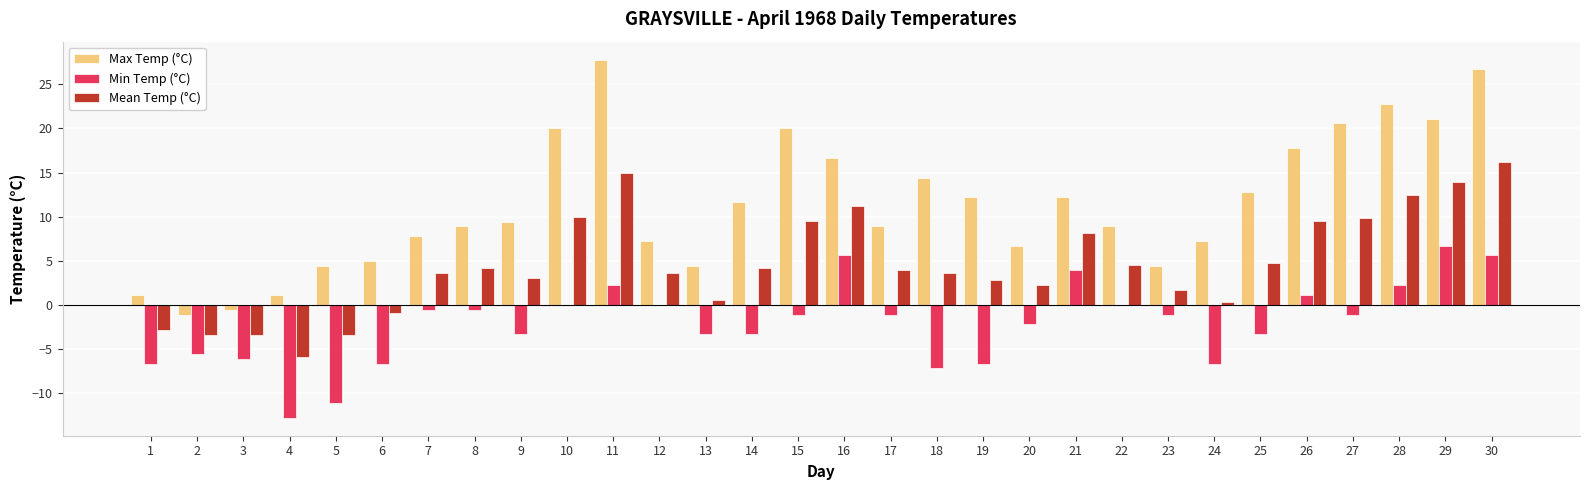

Between 2 and 20, which series saw the biggest shift?

Max Temp (°C)